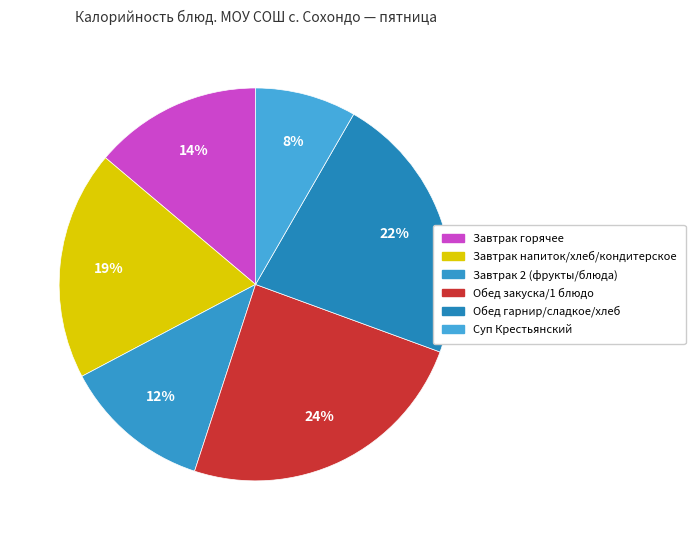

How many segments does this pie chart have?

6